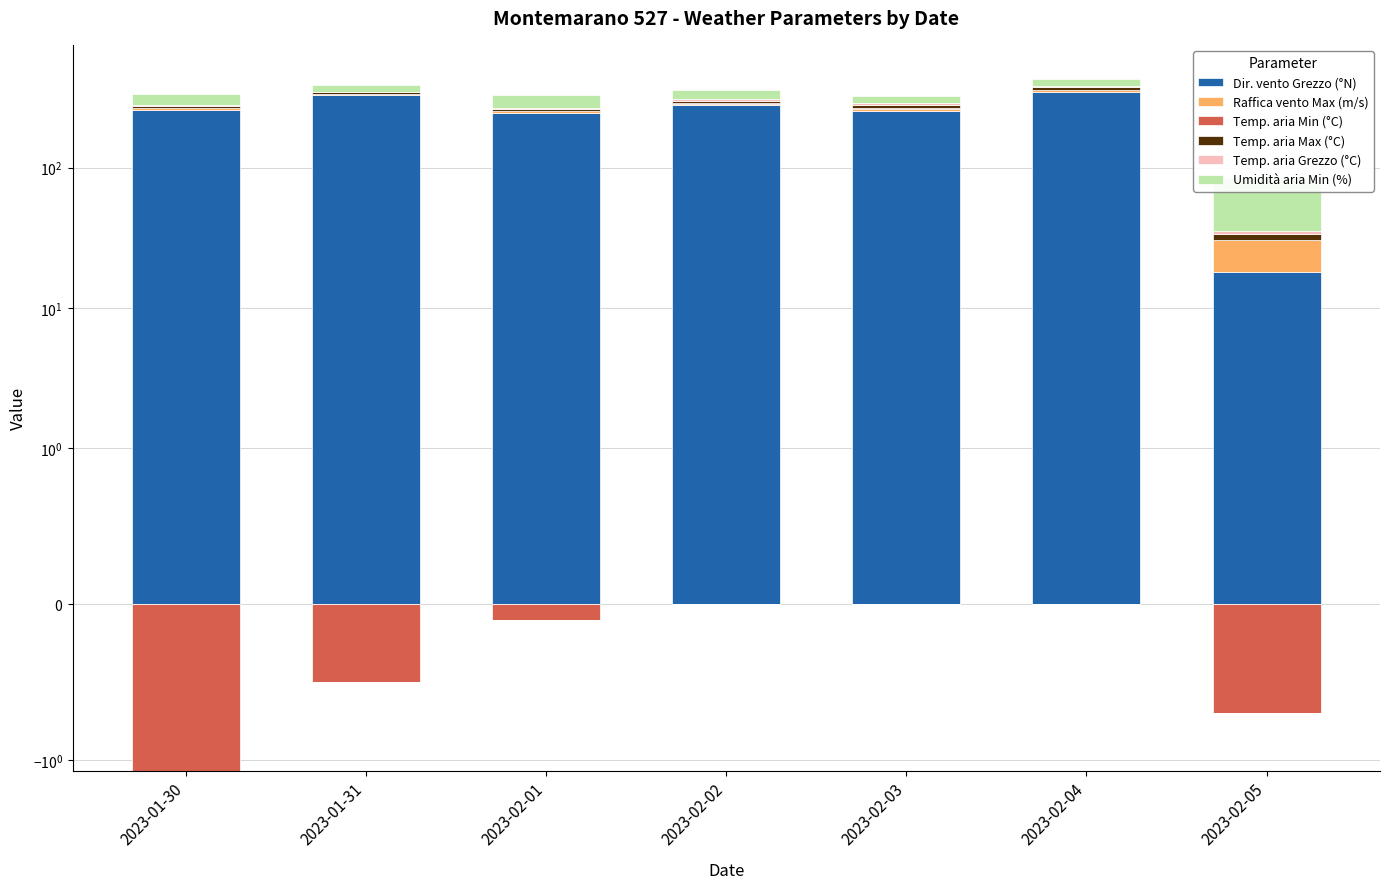

How many data points does each series have?

7